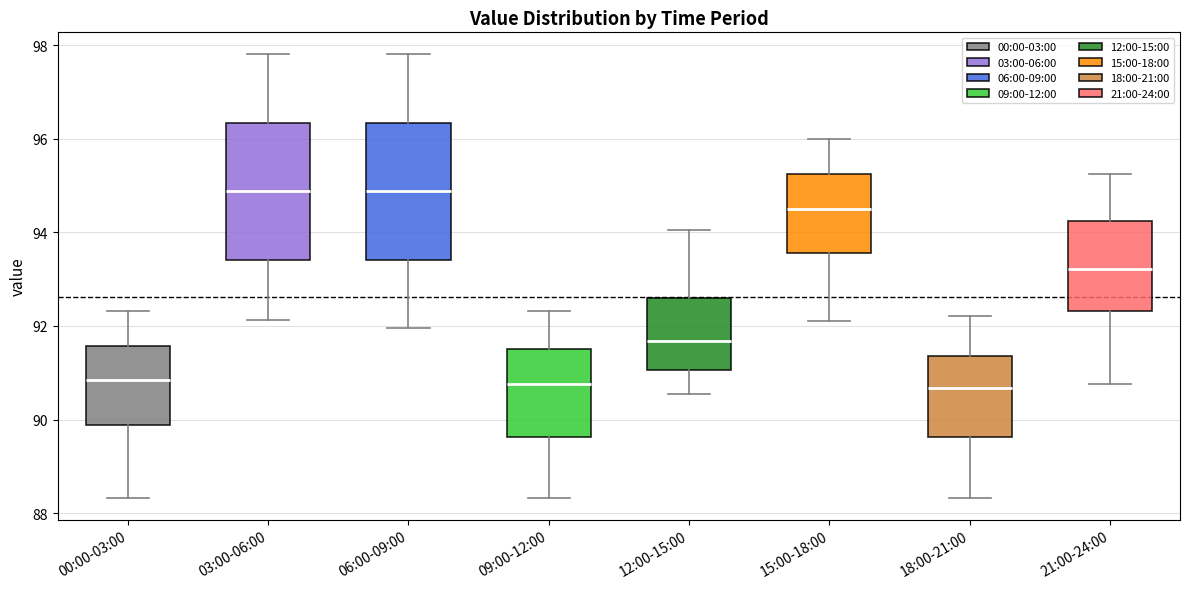

Where does the upper whisker of the box for 18:00-21:00 end on the y-axis? The values are not printed on the chart, so give them approximately, as read against the axis.

92.2